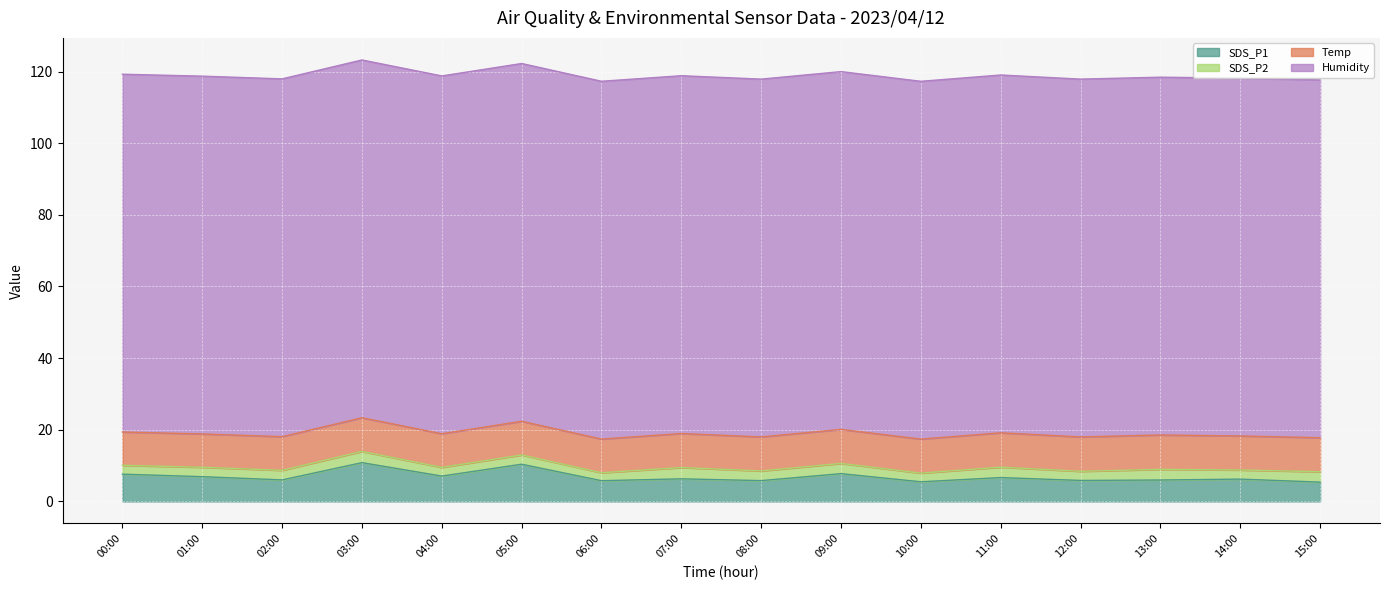

What is the average value of the Temp series?

9.5